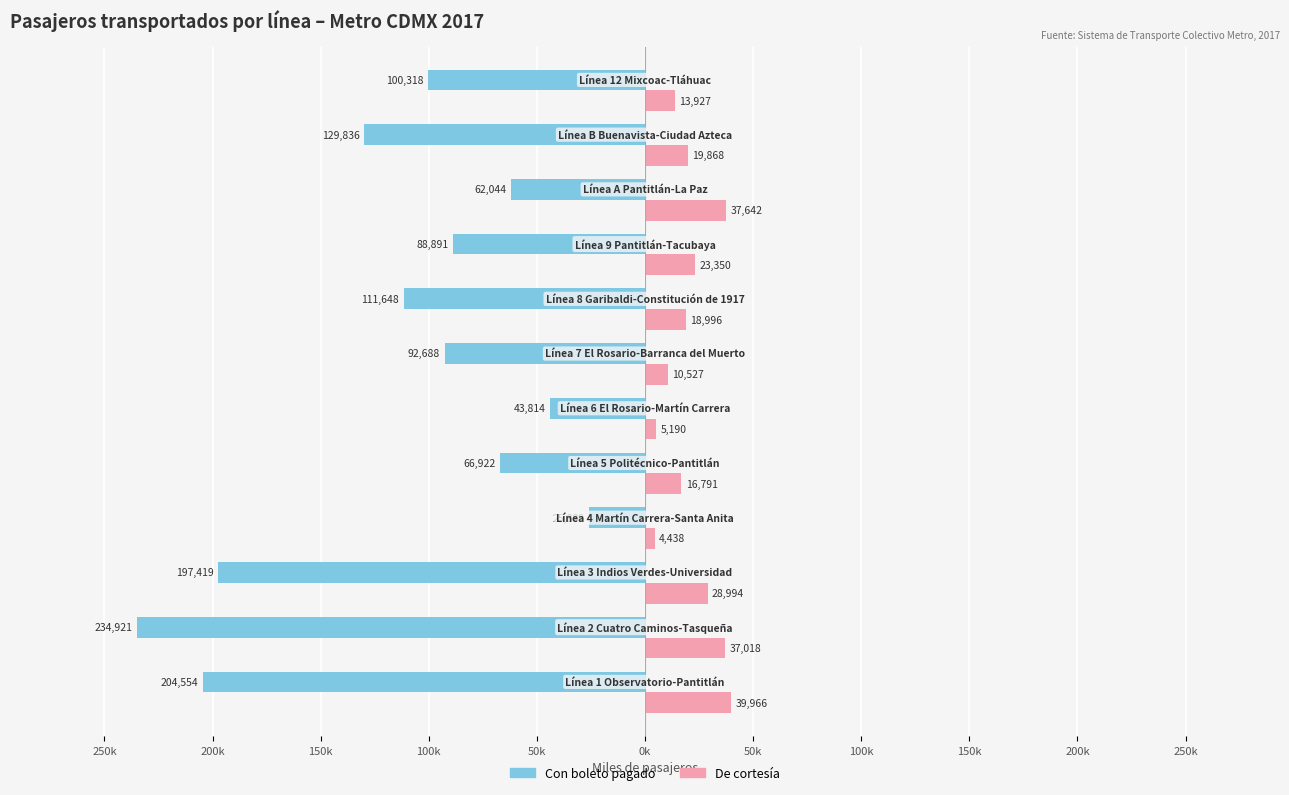

How many data points in Con boleto pagado are above -92688?

5